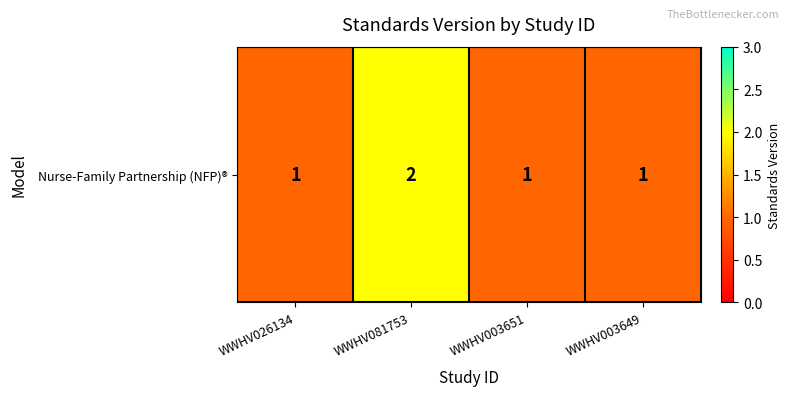

Read the value at WWHV003651.

1